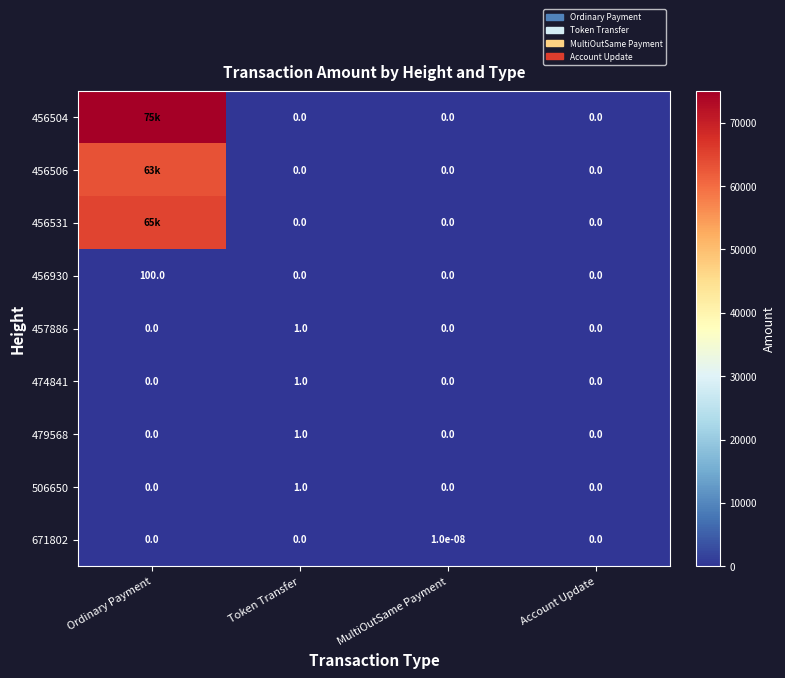

What is the spread (max minus min) of values at Token Transfer?

1.0